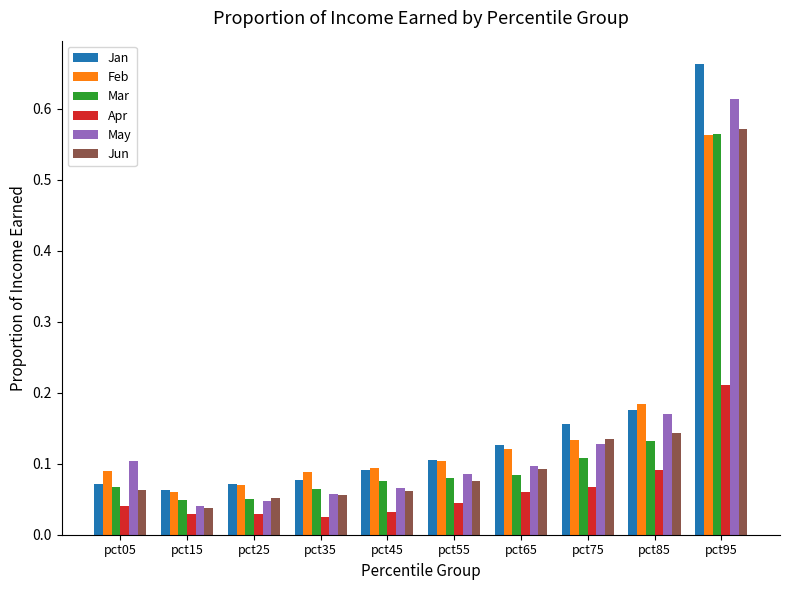

What is the sum of all Feb values?

1.5